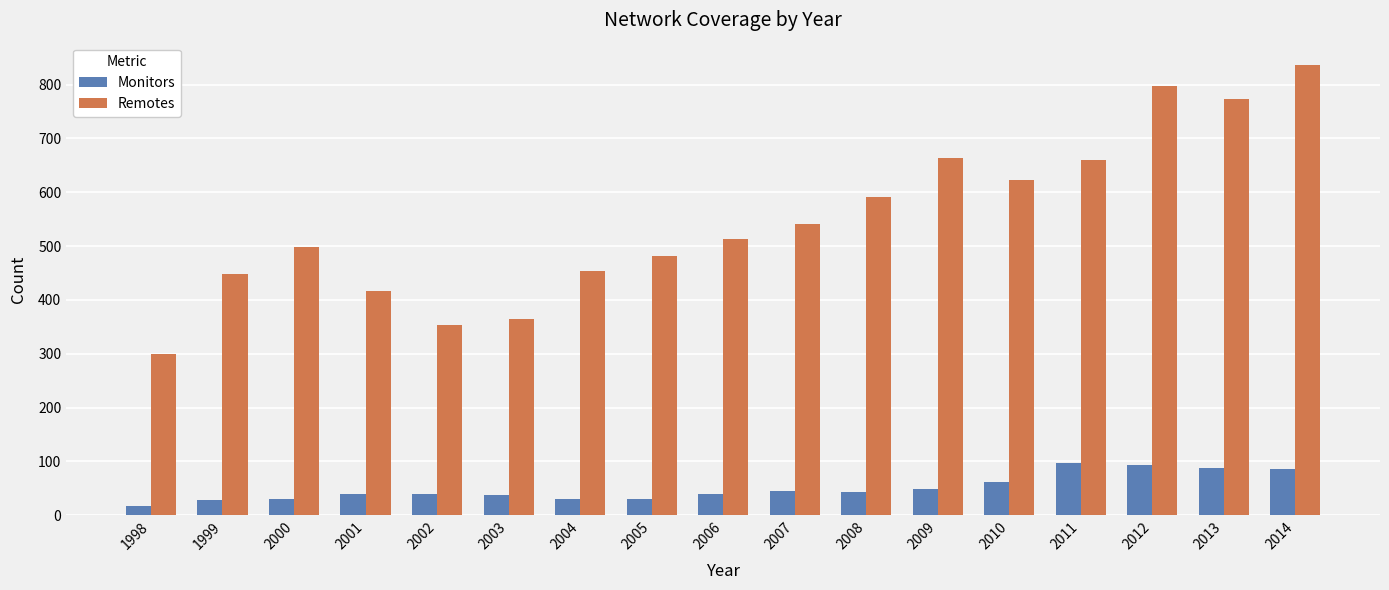

Is the value of Remotes at 2005 greater than the value of Monitors at 2004?

Yes